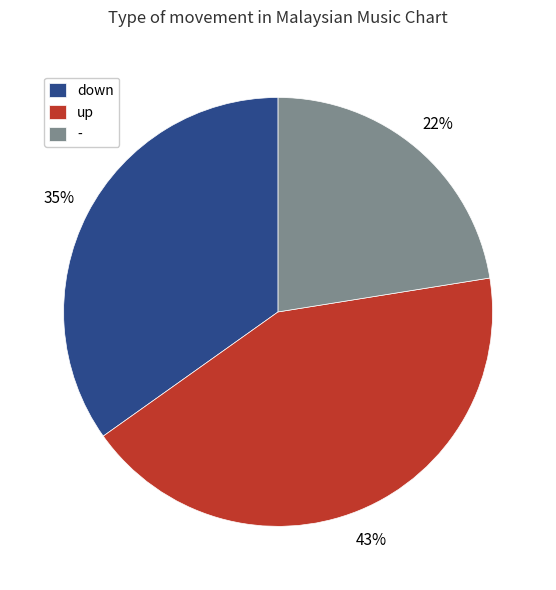

To the nearest percent, what portion does - represent?

22%